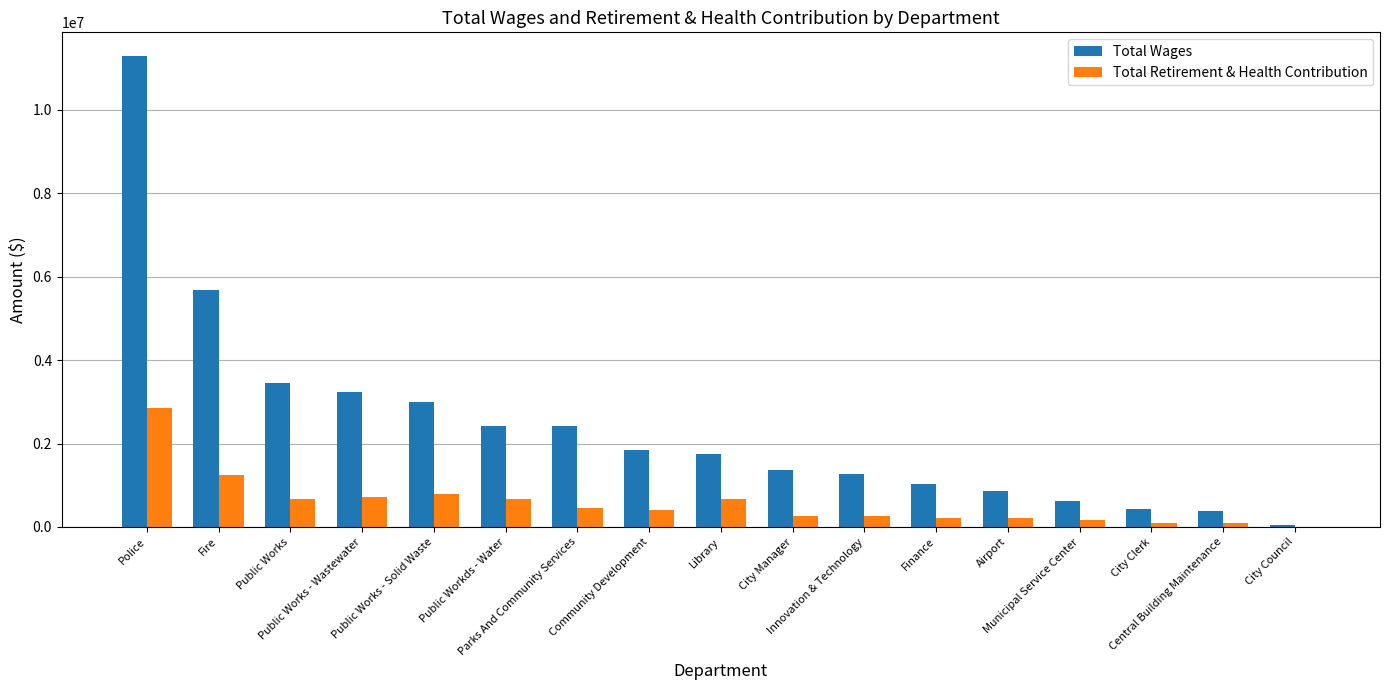

Which series has the largest total across all categories?

Total Wages